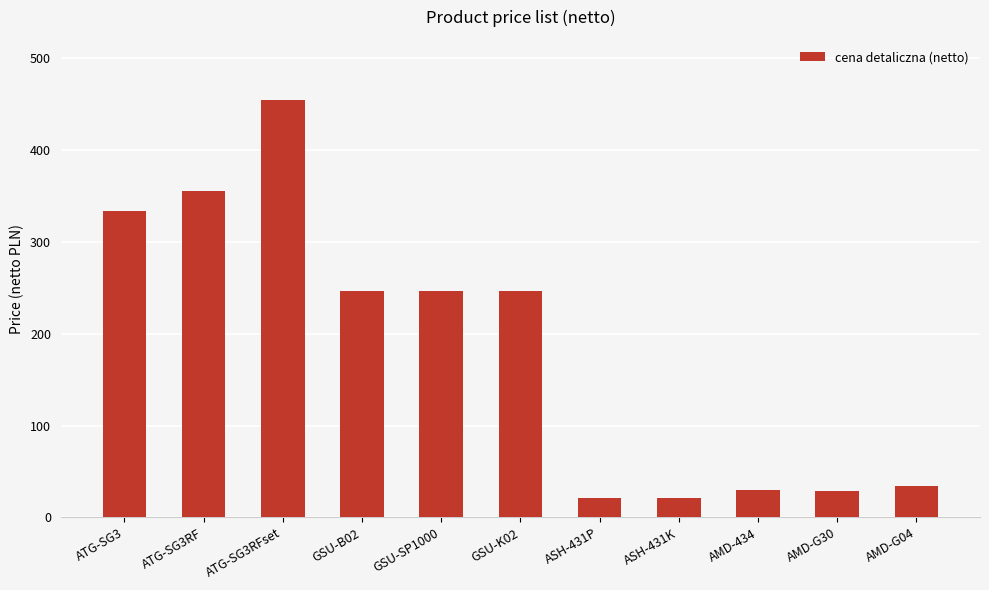

What is the difference between the values at ATG-SG3 and AMD-G04?

300